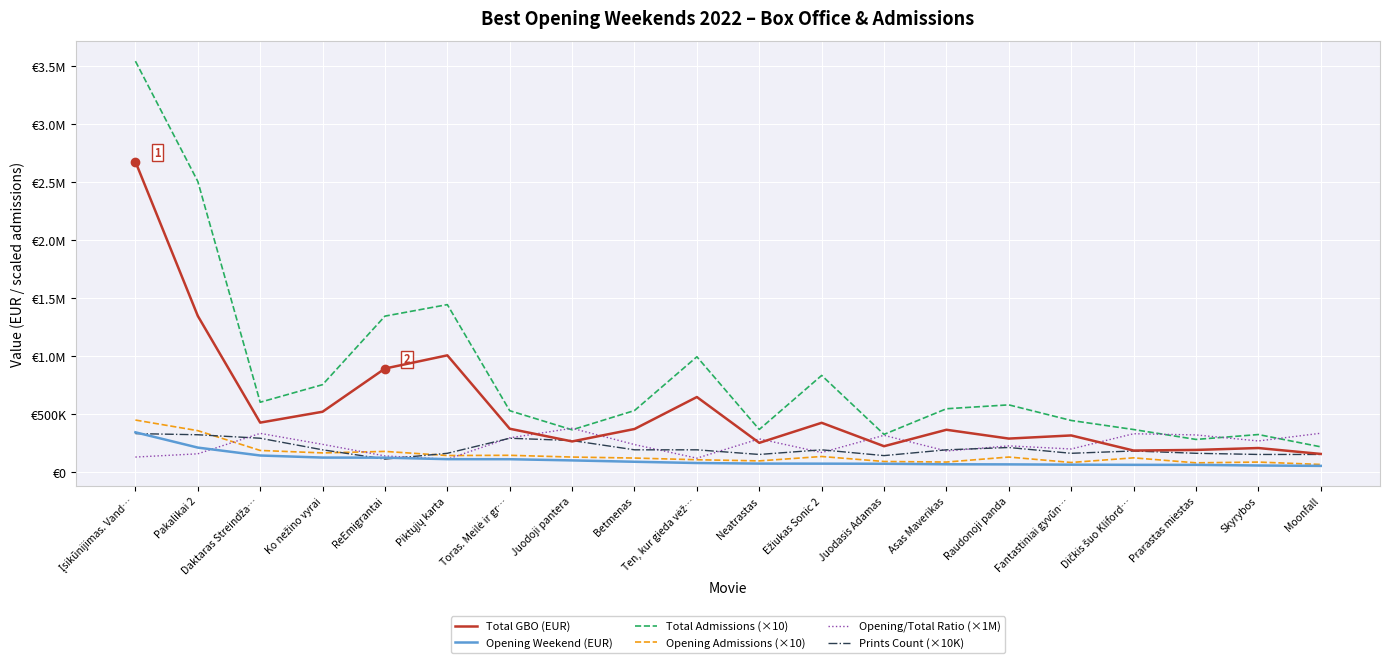

Which category has the lowest value in the Prints Count (×10K) series?

ReEmigrantai